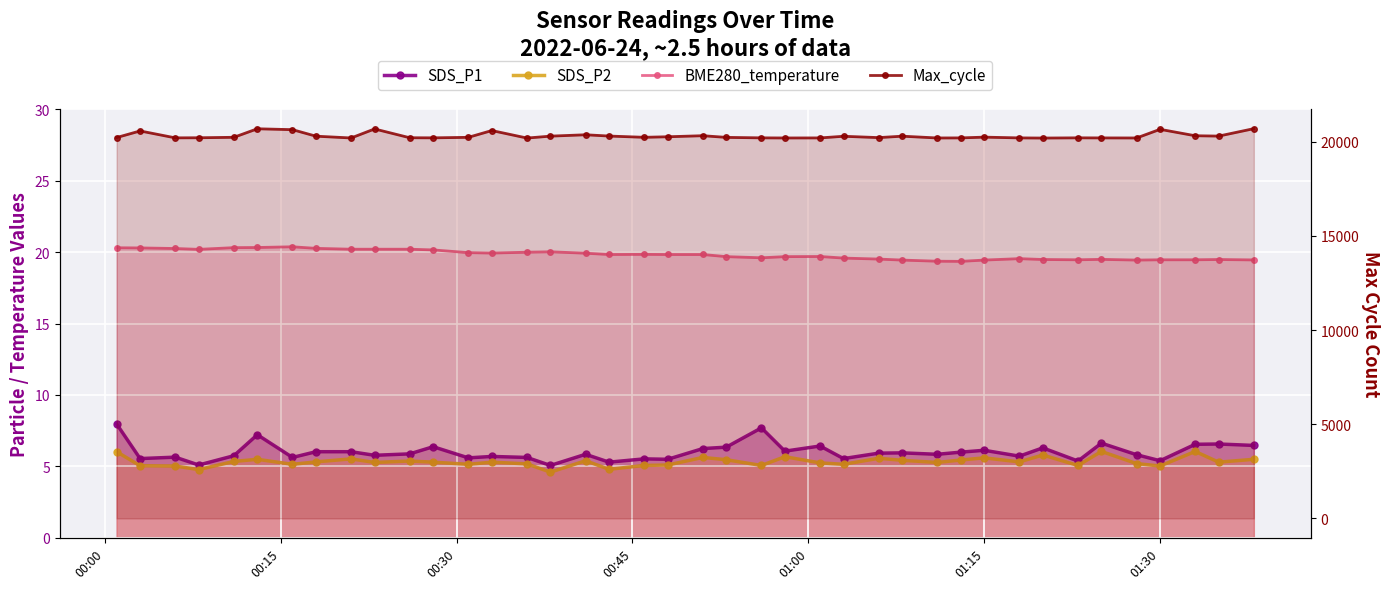

Reading left to right, transcribe all the data shown in this chart.

SDS_P1: 8.0	5.5	5.7	5.1	5.8	7.2	5.6	6.0	6.0	5.8	5.9	6.4	5.6	5.7	5.6	5.1	5.8	5.3	5.5	5.5	6.2	6.3	7.7	6.1	6.4	5.5	5.9	6.0	5.8	6.0	6.1	5.7	6.3	5.4	6.6	5.8	5.4	6.5	6.6	6.5
SDS_P2: 6.0	5.0	5.0	4.8	5.3	5.5	5.2	5.3	5.5	5.3	5.4	5.3	5.2	5.3	5.2	4.6	5.4	4.8	5.1	5.1	5.6	5.5	5.1	5.7	5.2	5.2	5.6	5.4	5.3	5.5	5.6	5.3	5.8	5.1	6.0	5.2	5.0	6.0	5.3	5.5
BME280_temperature: 20.3	20.3	20.2	20.2	20.3	20.3	20.4	20.3	20.2	20.2	20.2	20.1	20.0	19.9	20.0	20.0	19.9	19.8	19.8	19.8	19.8	19.7	19.6	19.7	19.7	19.6	19.5	19.4	19.4	19.4	19.4	19.5	19.5	19.5	19.5	19.4	19.5	19.5	19.5	19.4
Max_cycle: 20219.0	20569.0	20202.0	20207.0	20232.0	20684.0	20637.0	20291.0	20196.0	20675.0	20208.0	20203.0	20230.0	20590.0	20192.0	20293.0	20366.0	20298.0	20231.0	20260.0	20316.0	20227.0	20202.0	20196.0	20199.0	20286.0	20215.0	20291.0	20196.0	20200.0	20240.0	20200.0	20192.0	20203.0	20199.0	20196.0	20655.0	20314.0	20296.0	20691.0